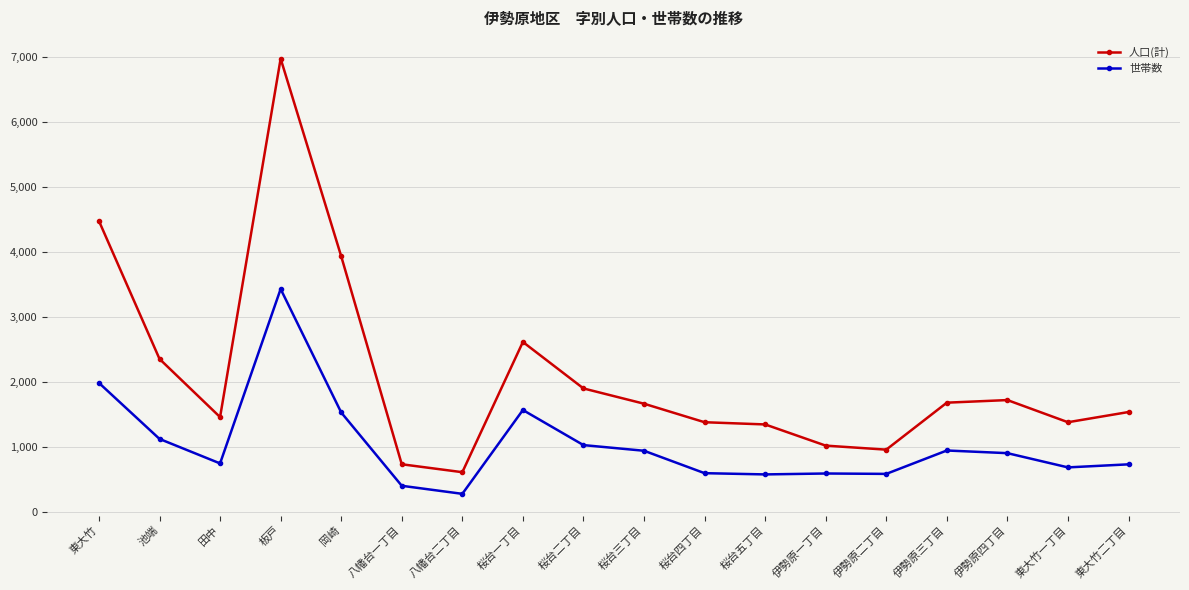

What is the difference between the highest and lowest values at 桜台五丁目?

769